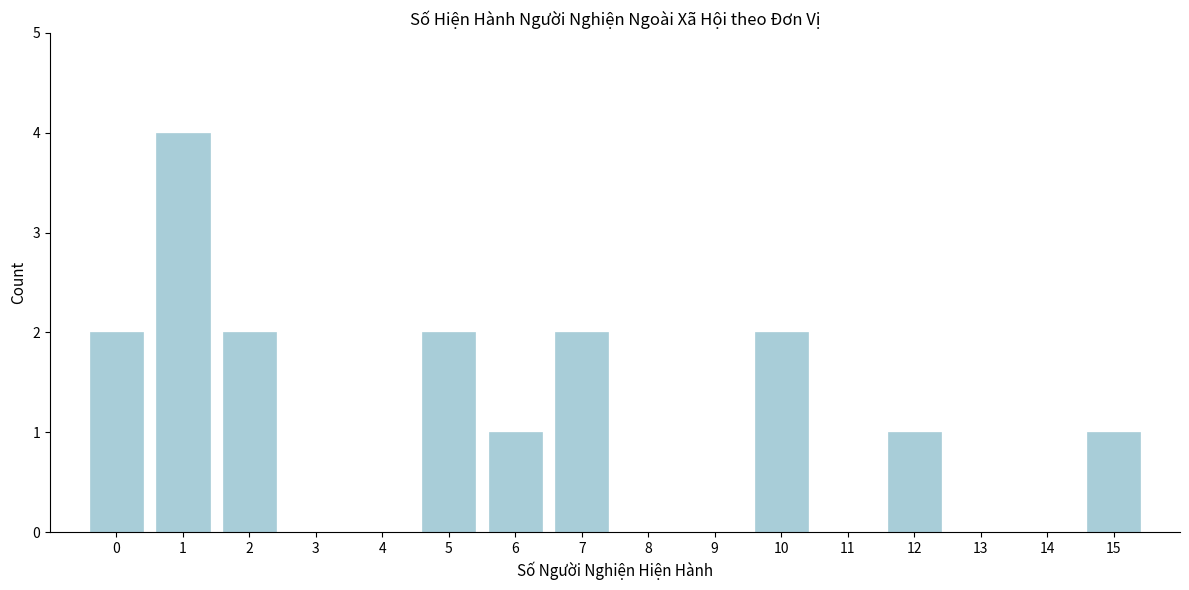

Reading right to left, extract all data points from this chart.

15=1	14=0	13=0	12=1	11=0	10=2	9=0	8=0	7=2	6=1	5=2	4=0	3=0	2=2	1=4	0=2